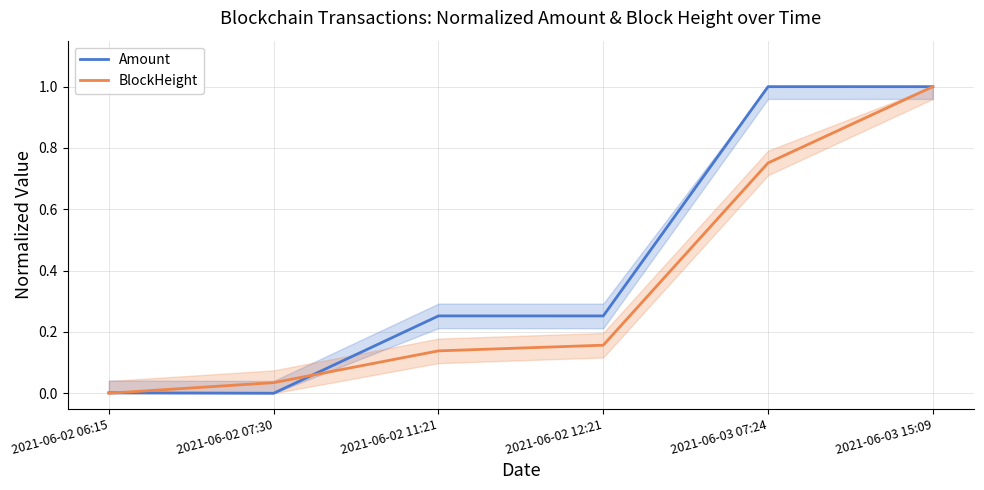

What is the label of the 2nd point from the right?

2021-06-03 07:24